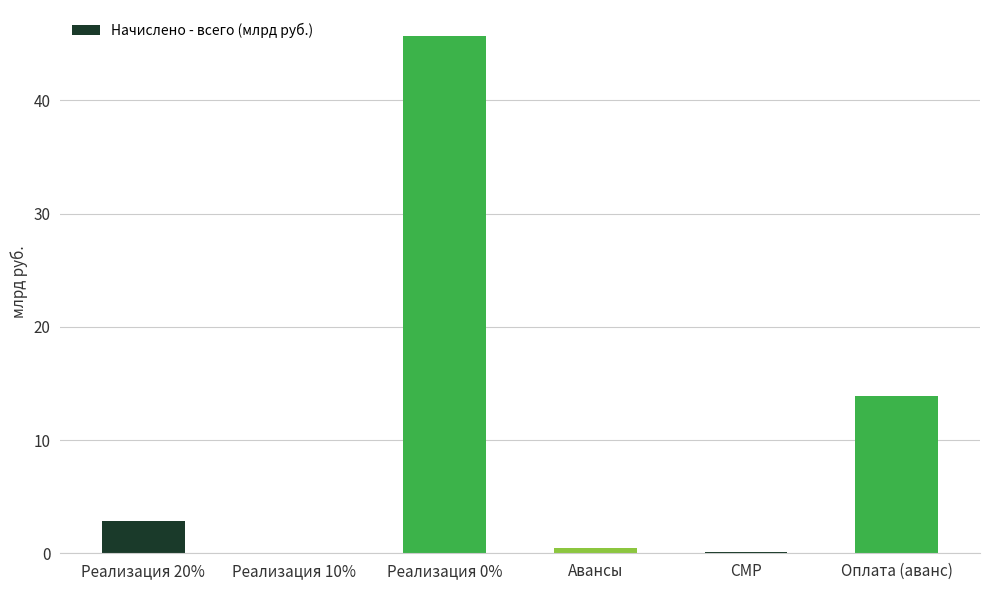

True or false: the data shows 2.9 at Реализация 20%.

True